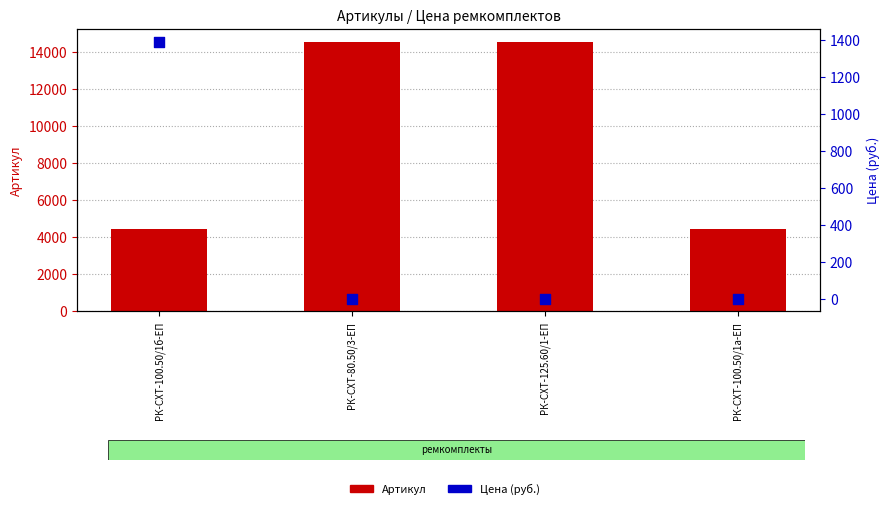

Is the value of Цена (руб.) at РК-СХТ-100.50/1б-ЕП greater than the value of Артикул at РК-СХТ-80.50/3-ЕП?

No